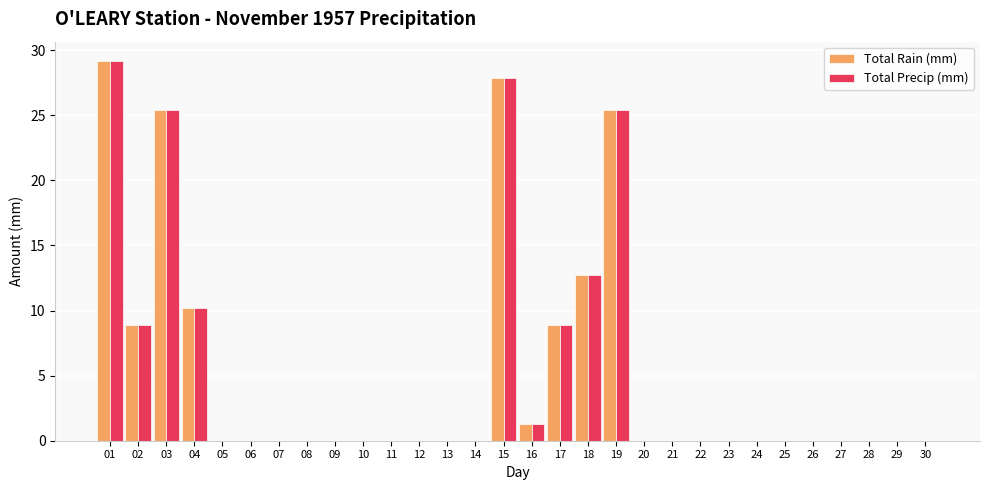

What is the maximum value shown in the chart?

29.2